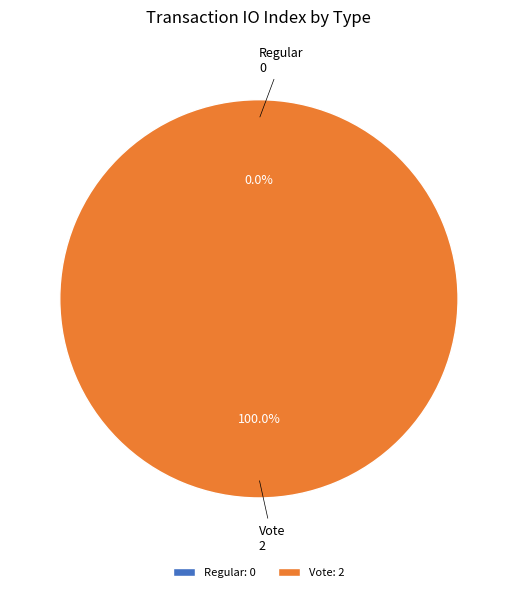

Combined, do Vote and Regular account for over 50%?

Yes